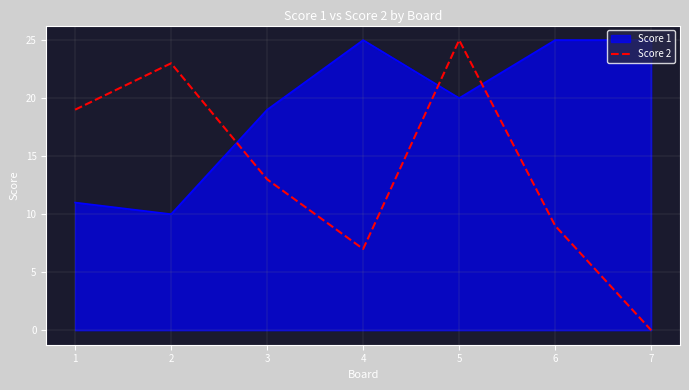

The value of Score 2 at 1 is 7. True or false?

False